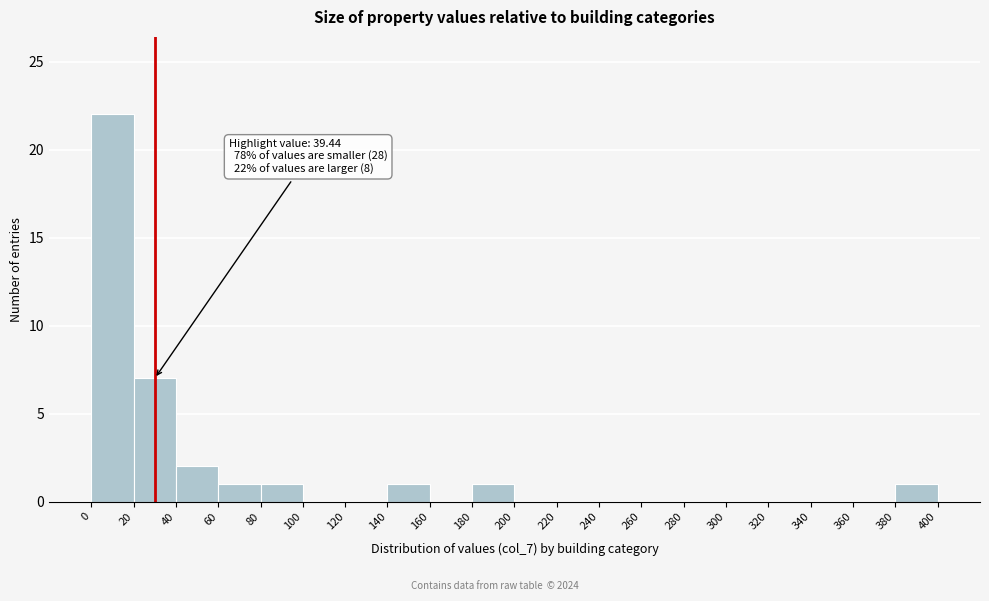

Over which range of the x-axis is the bar tallest?

0 to 20